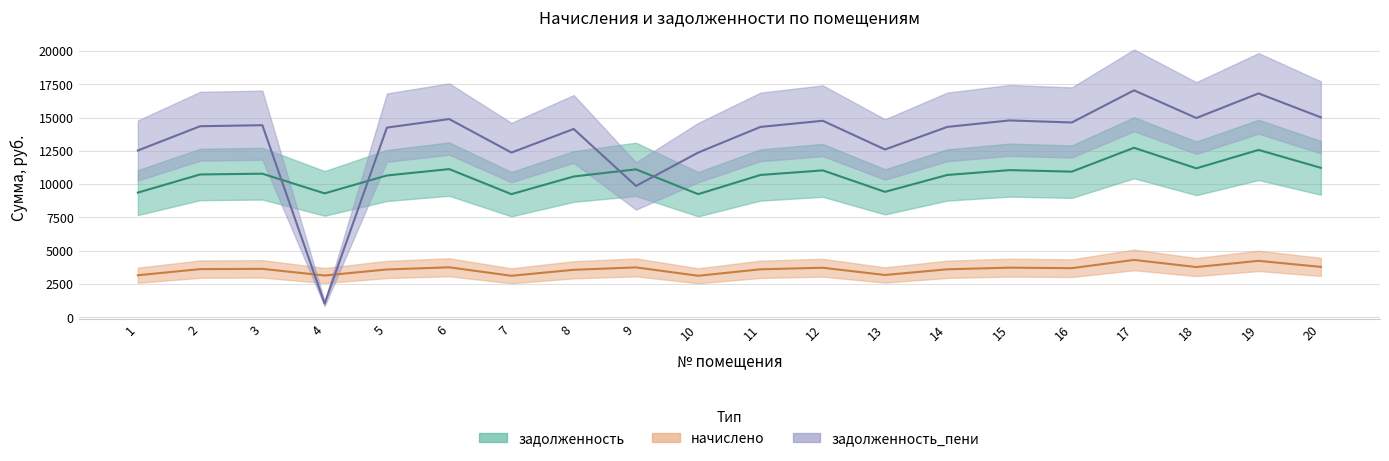

Rank the series by their maximum value, from lowest to highest.

начислено, задолженность, задолженность_пени